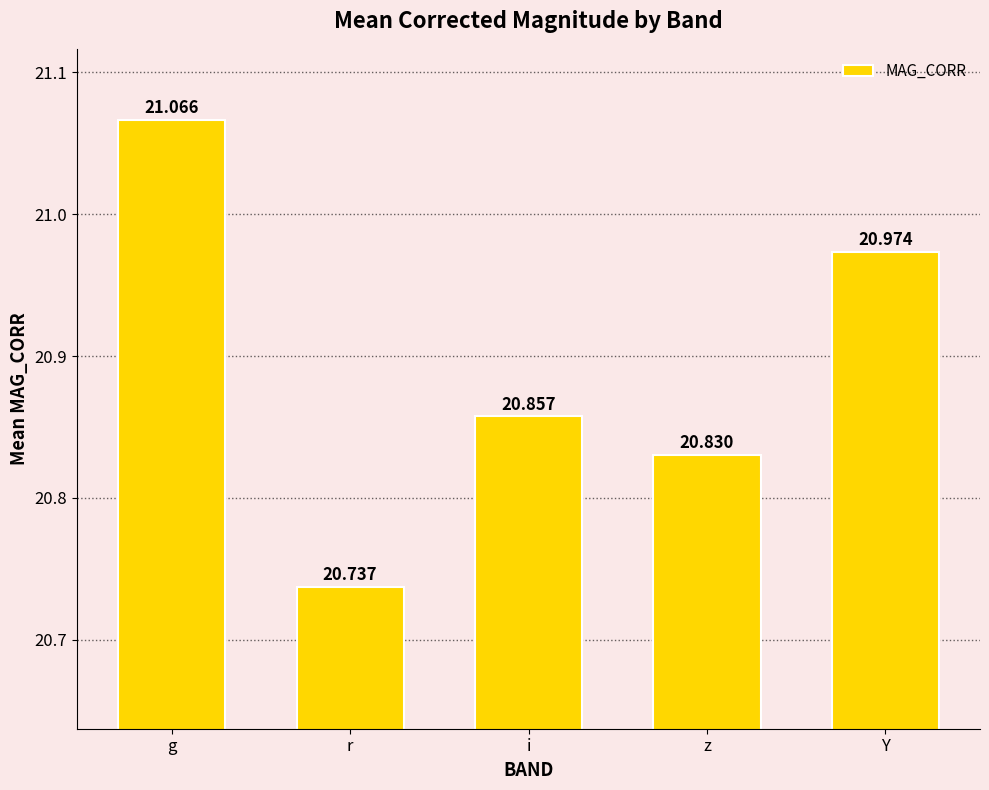

What is the sum of all values?

104.5